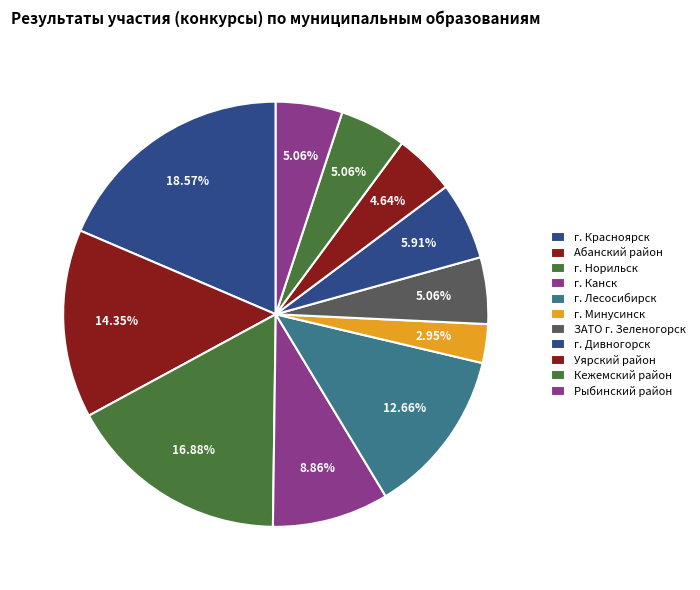

How many slices are in this pie chart?

11